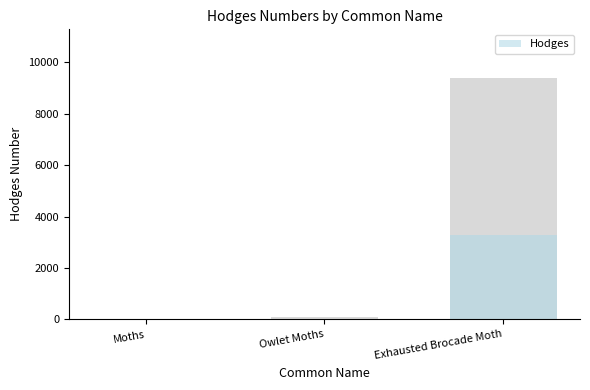

At which category does the chart reach its peak across all series?

Exhausted Brocade Moth